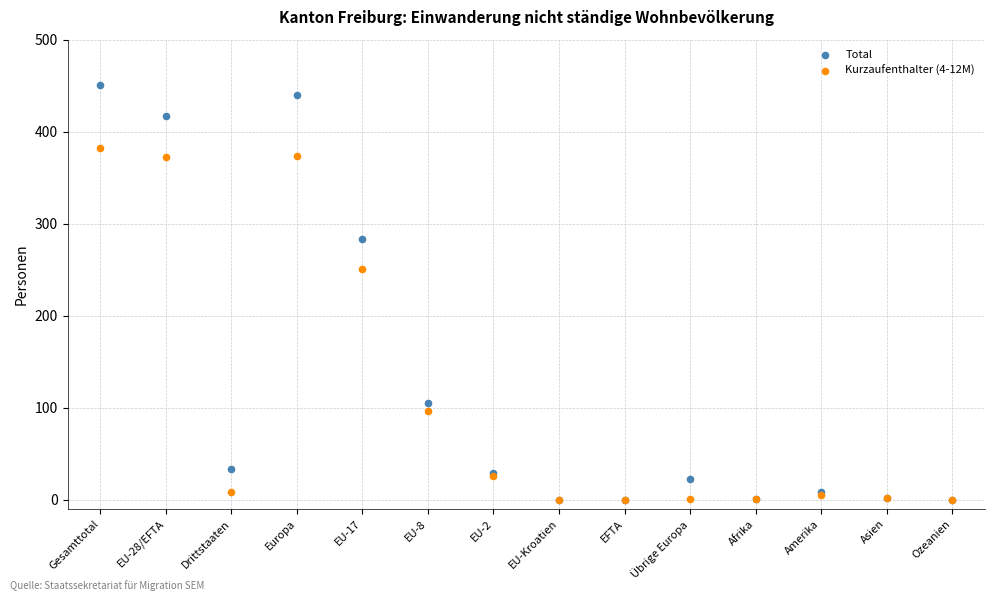

In the Total series, what Y value is closest to 225?

283